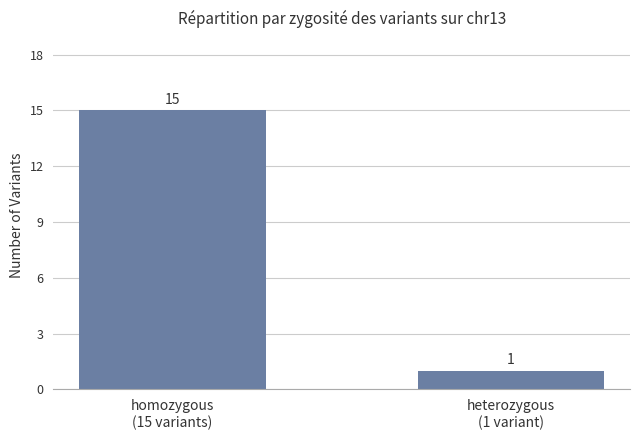

Rank the categories by value from highest to lowest.

homozygous
(15 variants), heterozygous
(1 variant)